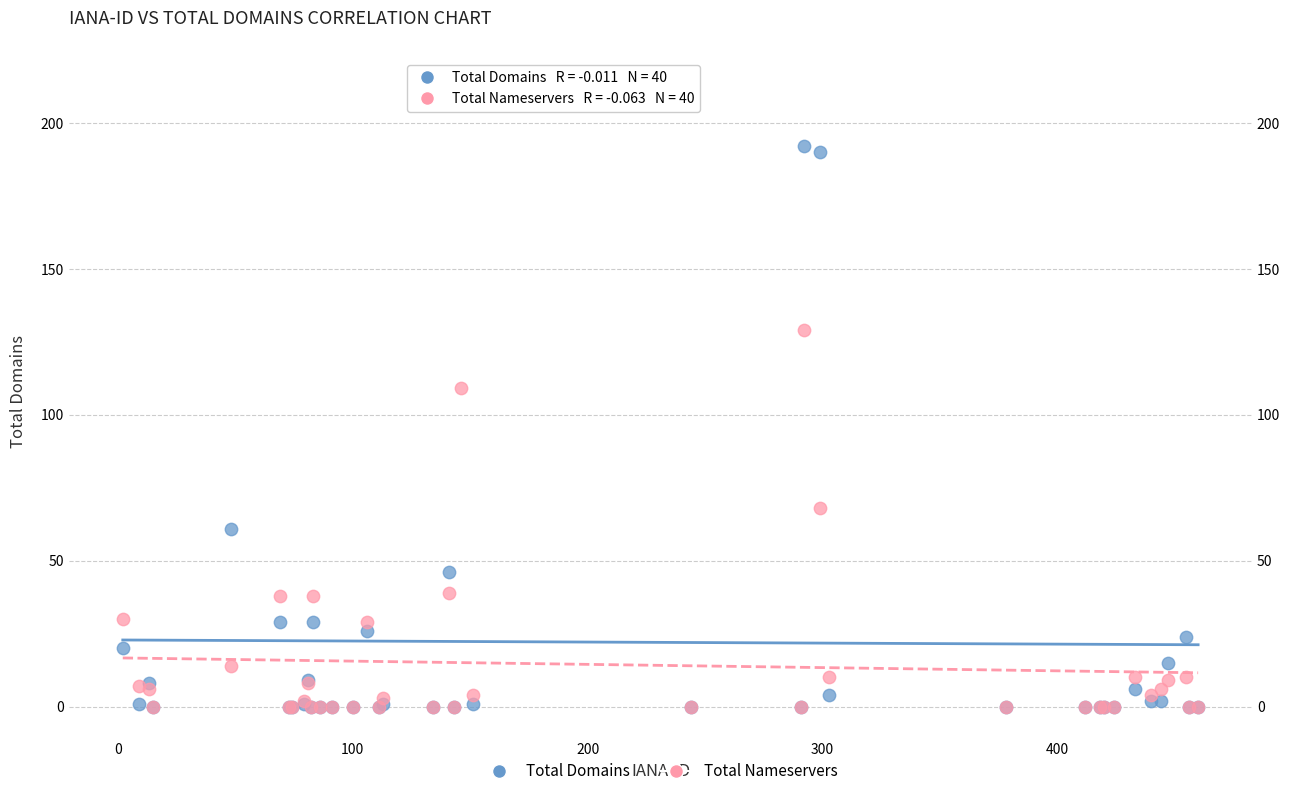

What are all the series names shown in the legend?

Total Domains, Total Nameservers